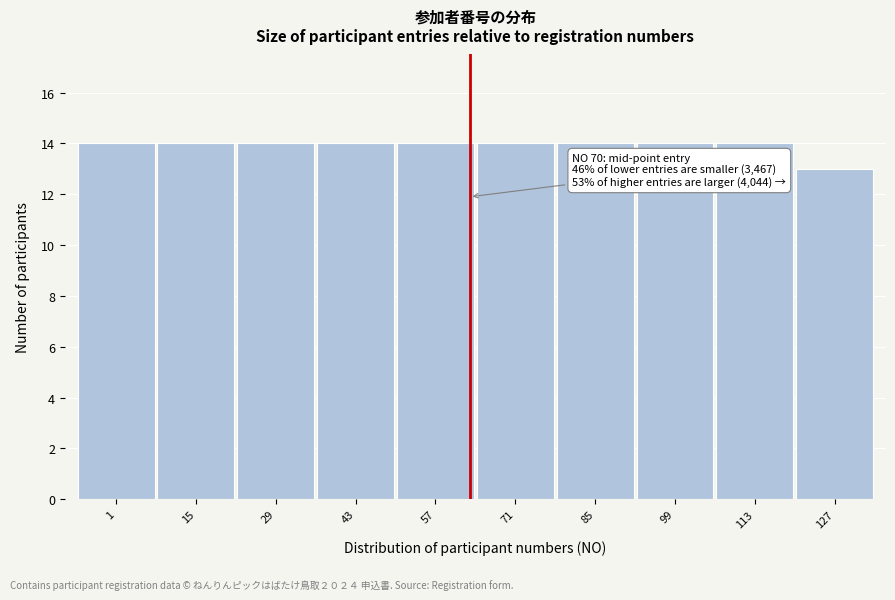

Reading right to left, transcribe all the data shown in this chart.

127=13	113=14	99=14	85=14	71=14	57=14	43=14	29=14	15=14	1=14